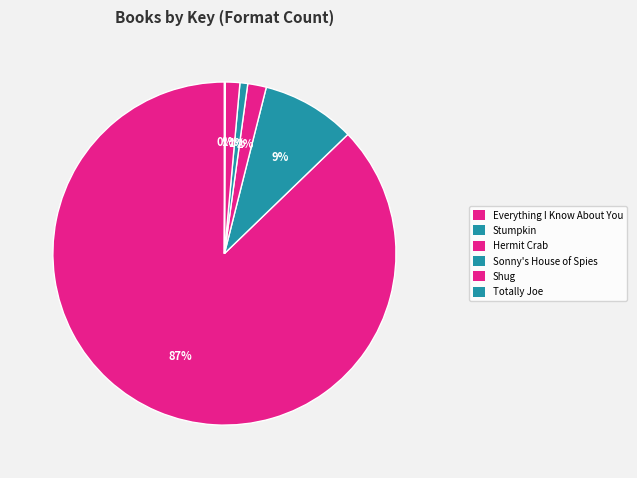

What is the ratio of the value at Stumpkin to the value at Sonny's House of Spies?

12.1